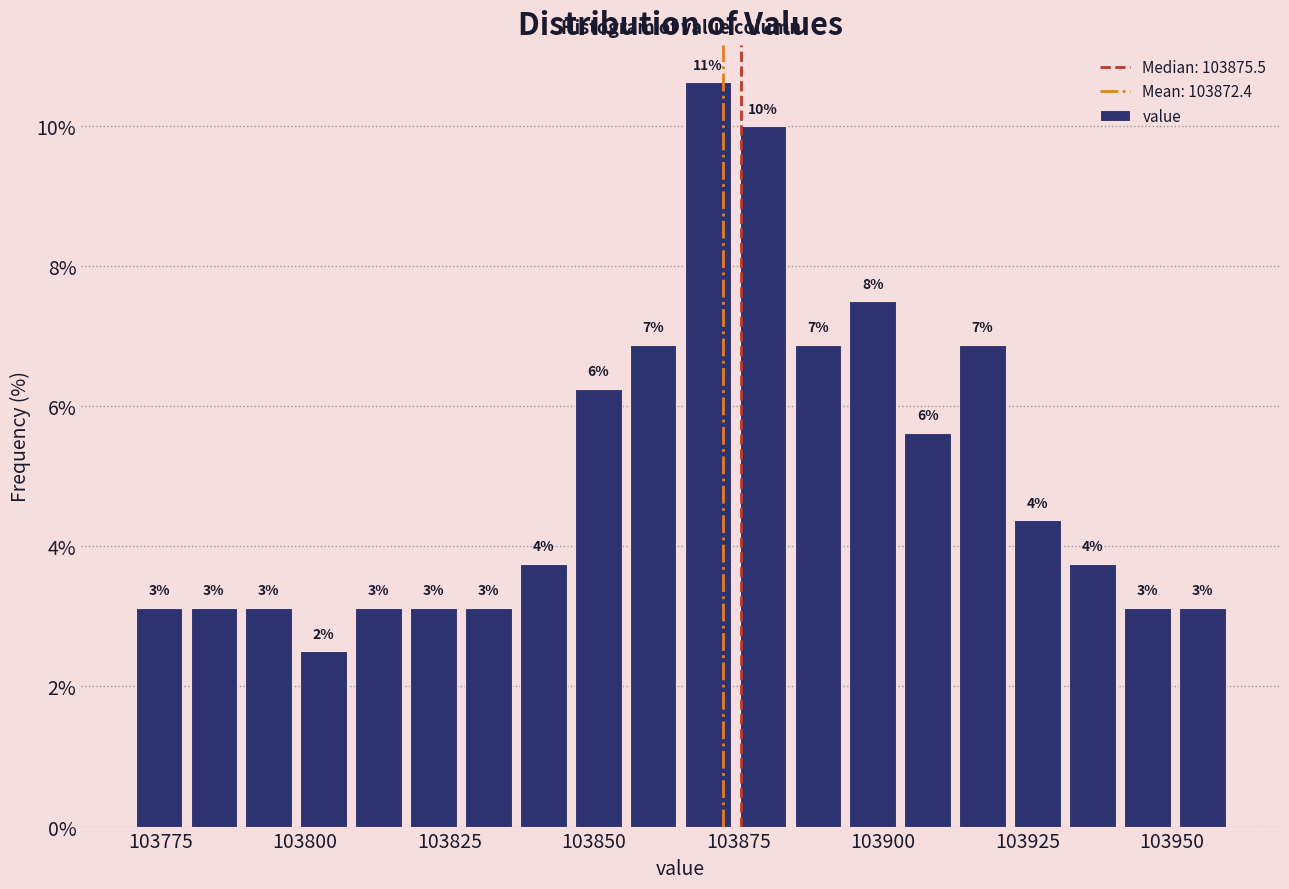

Around what value on the x-axis is the tallest bar? Give the approximate position of its centre, as read against the axis.

103870